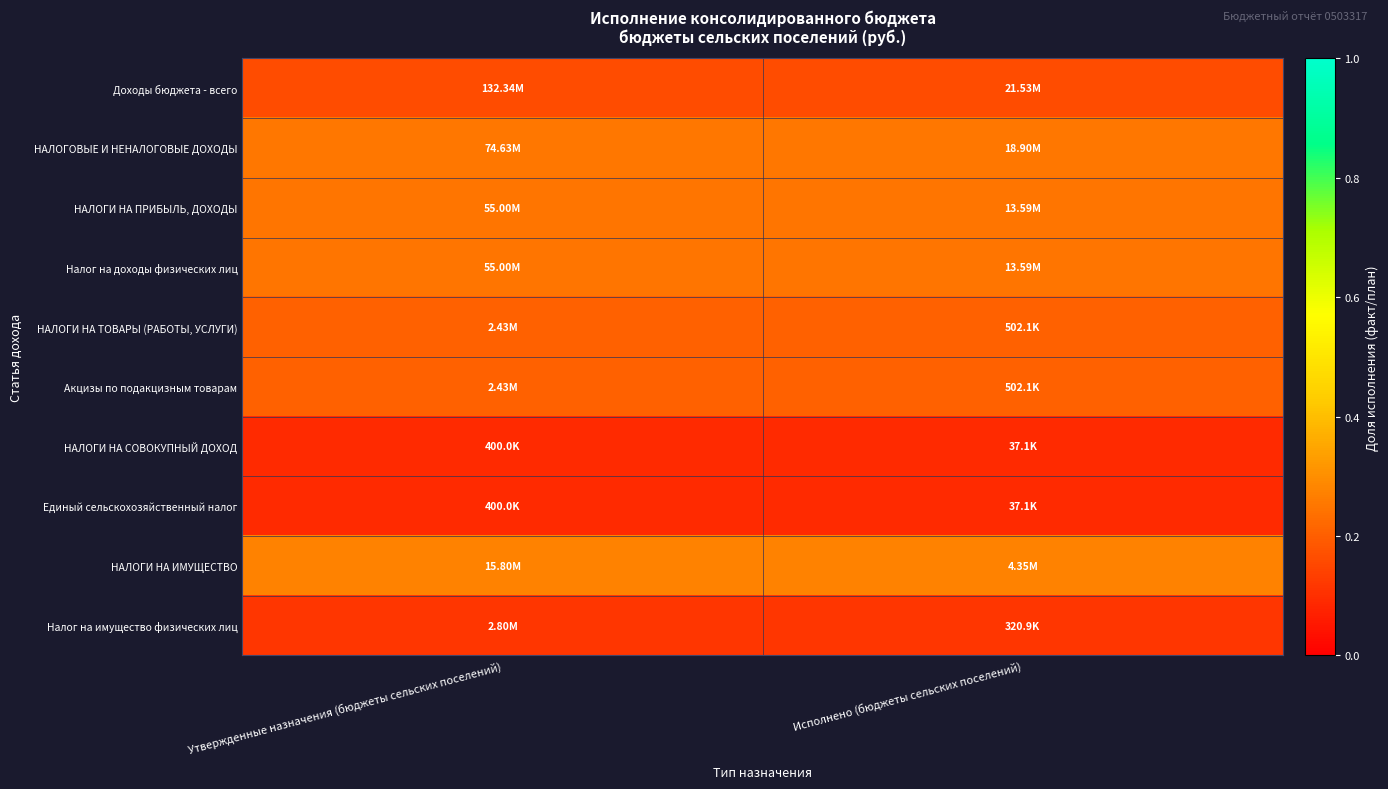

Reading right to left, extract all data points from this chart.

Доходы бюджета - всего: Исполнено (бюджеты сельских поселений)=0.2	Утвержденные назначения (бюджеты сельских поселений)=0.2
НАЛОГОВЫЕ И НЕНАЛОГОВЫЕ ДОХОДЫ: Исполнено (бюджеты сельских поселений)=0.3	Утвержденные назначения (бюджеты сельских поселений)=0.3
НАЛОГИ НА ПРИБЫЛЬ, ДОХОДЫ: Исполнено (бюджеты сельских поселений)=0.2	Утвержденные назначения (бюджеты сельских поселений)=0.2
Налог на доходы физических лиц: Исполнено (бюджеты сельских поселений)=0.2	Утвержденные назначения (бюджеты сельских поселений)=0.2
НАЛОГИ НА ТОВАРЫ (РАБОТЫ, УСЛУГИ): Исполнено (бюджеты сельских поселений)=0.2	Утвержденные назначения (бюджеты сельских поселений)=0.2
Акцизы по подакцизным товарам: Исполнено (бюджеты сельских поселений)=0.2	Утвержденные назначения (бюджеты сельских поселений)=0.2
НАЛОГИ НА СОВОКУПНЫЙ ДОХОД: Исполнено (бюджеты сельских поселений)=0.1	Утвержденные назначения (бюджеты сельских поселений)=0.1
Единый сельскохозяйственный налог: Исполнено (бюджеты сельских поселений)=0.1	Утвержденные назначения (бюджеты сельских поселений)=0.1
НАЛОГИ НА ИМУЩЕСТВО: Исполнено (бюджеты сельских поселений)=0.3	Утвержденные назначения (бюджеты сельских поселений)=0.3
Налог на имущество физических лиц: Исполнено (бюджеты сельских поселений)=0.1	Утвержденные назначения (бюджеты сельских поселений)=0.1